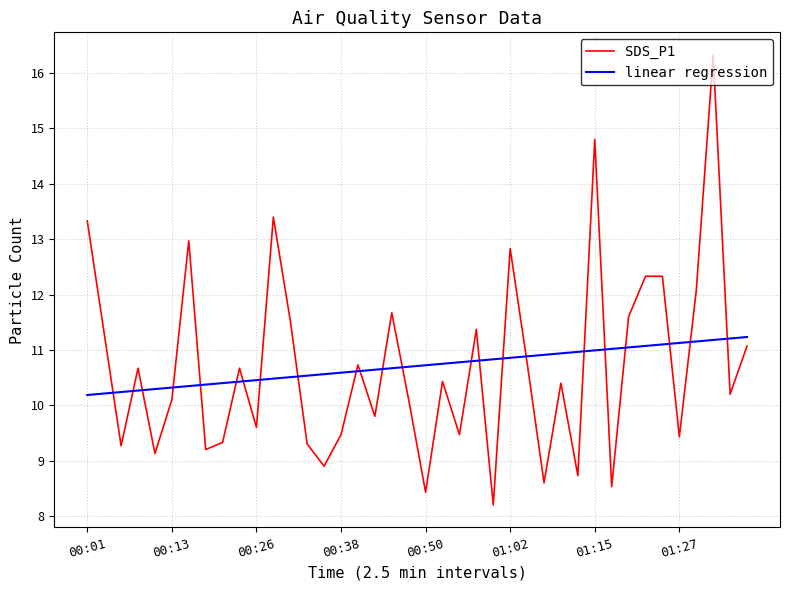

Which series has the widest spread of values?

SDS_P1